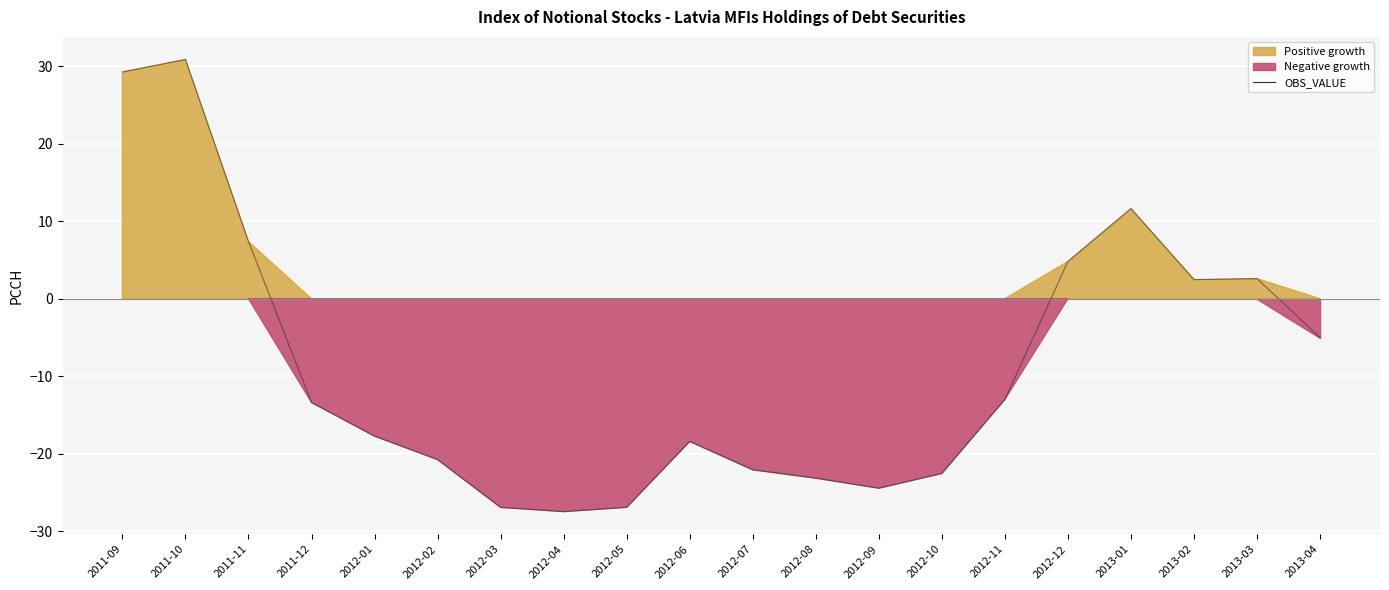

What is the value of the 12th point from the left?

-23.2